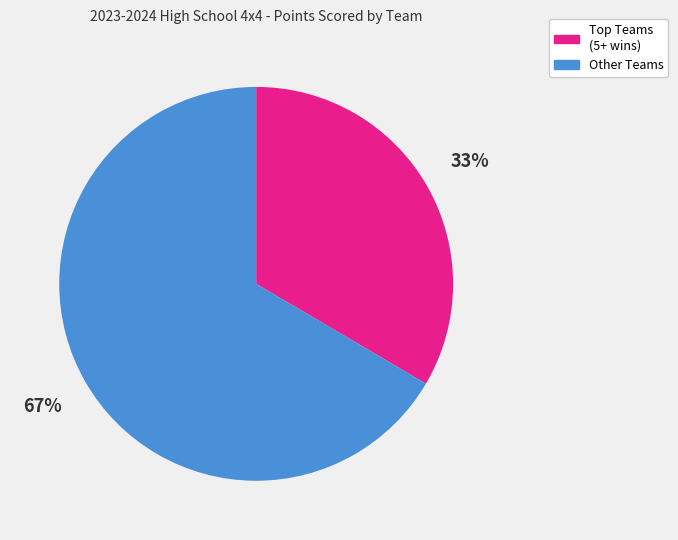

Which slice is the largest?

Other Teams